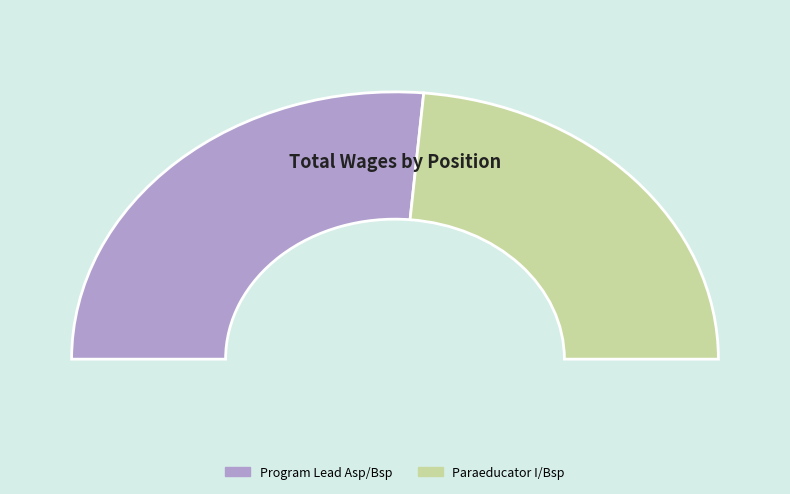

What portion of the pie excludes Paraeducator I/Bsp?

52.8%